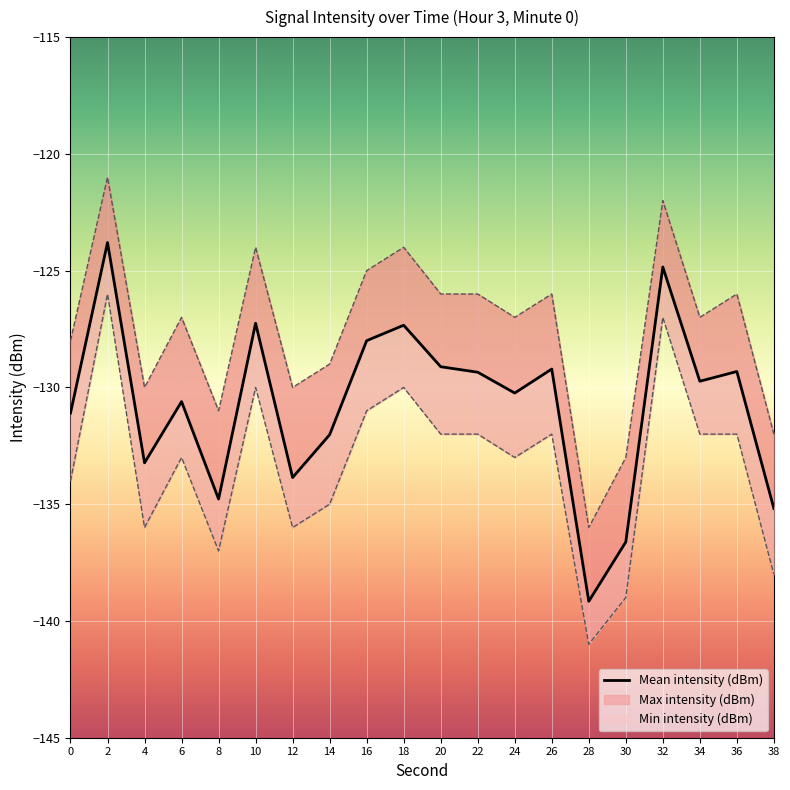

The chart shows a value of -129.3 at 22. True or false?

True